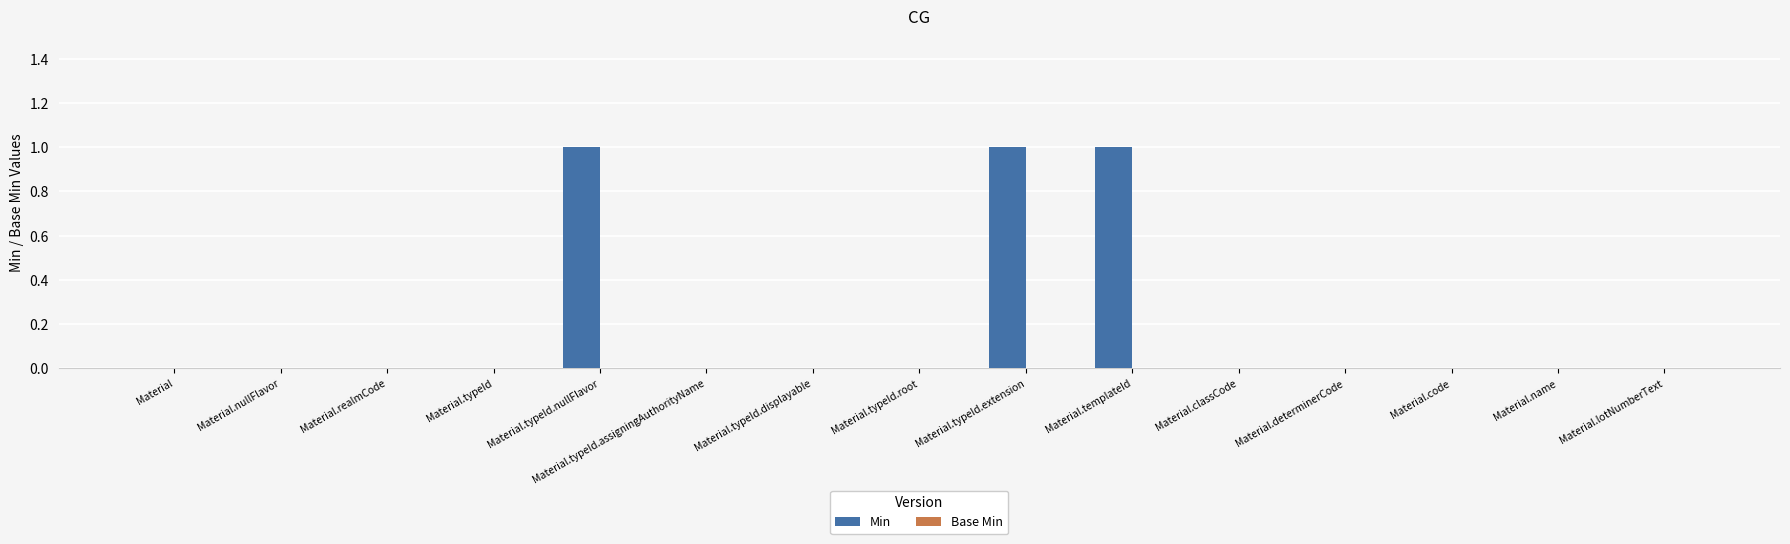

Does the chart contain stacked bars?

No